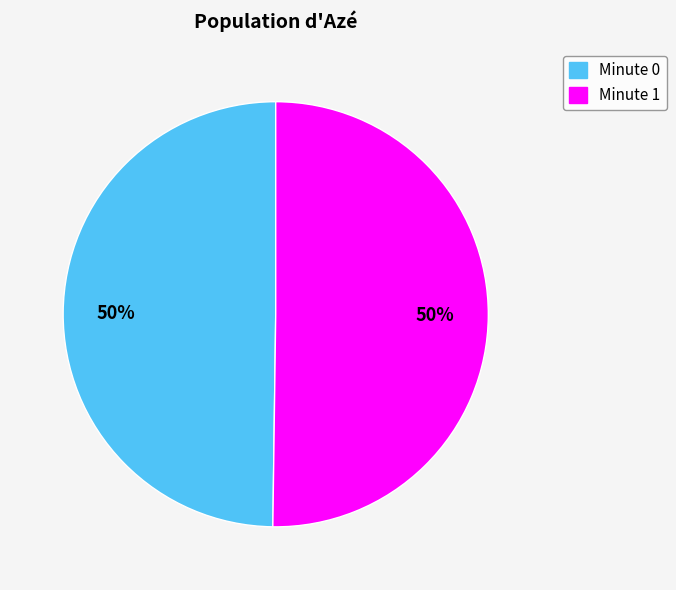

True or false: Minute 1 accounts for 50% of the total.

True